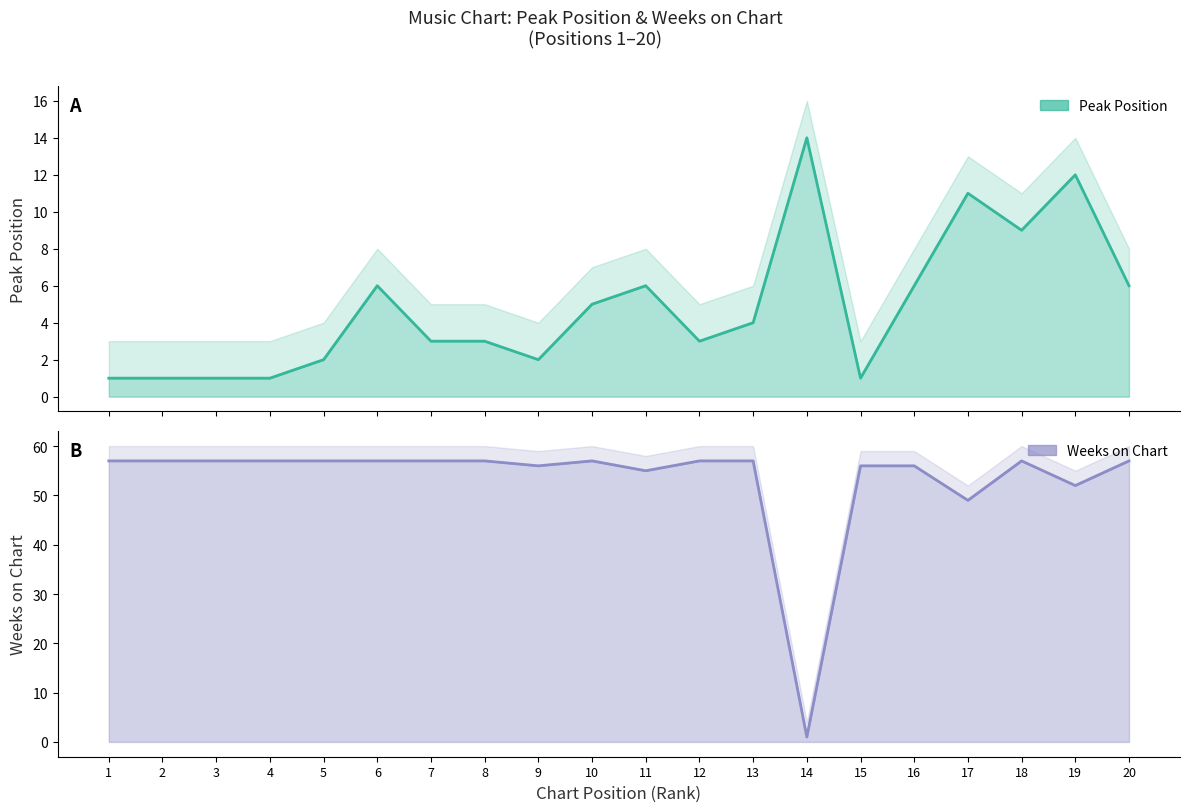

After their last crossing, which series has the higher values: Weeks on Chart or Peak Position?

Weeks on Chart